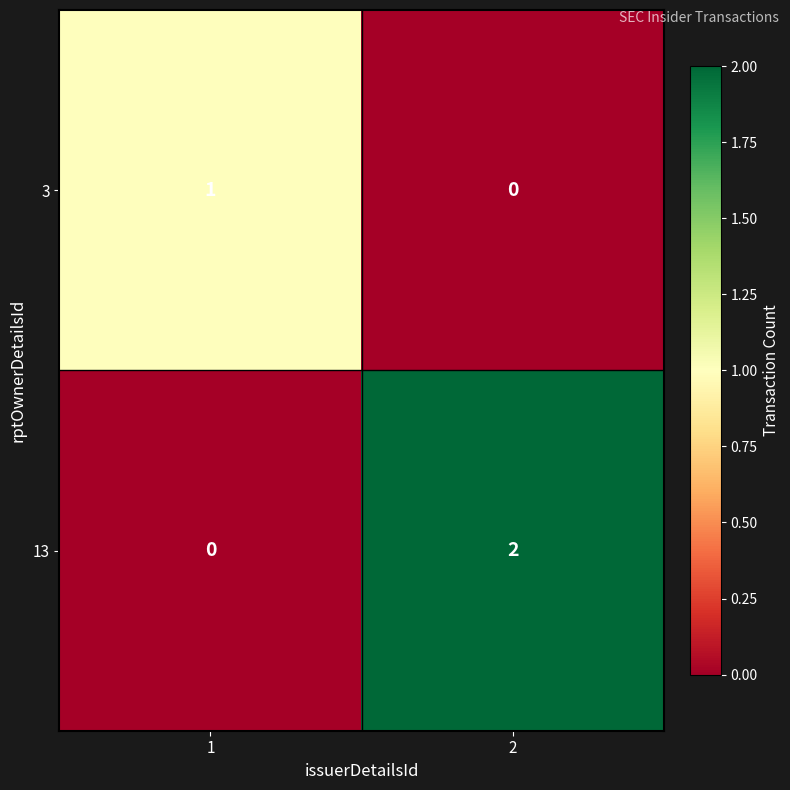

The 13 series shows 0 at 1. True or false?

True